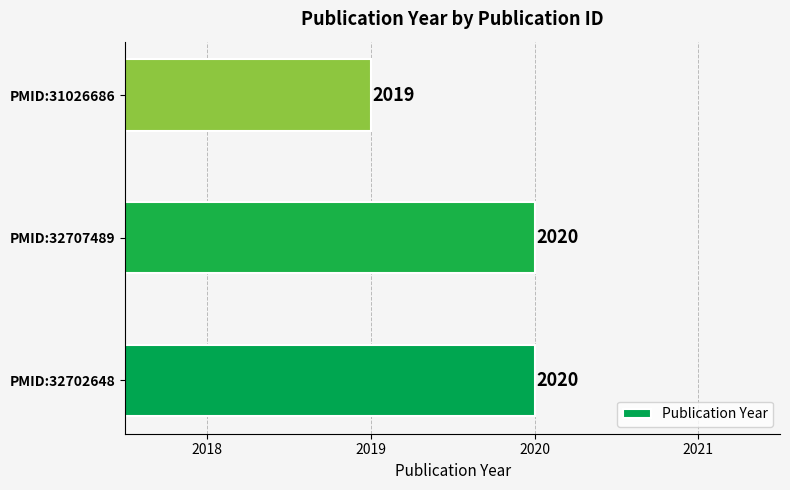

What is the average value?

2020